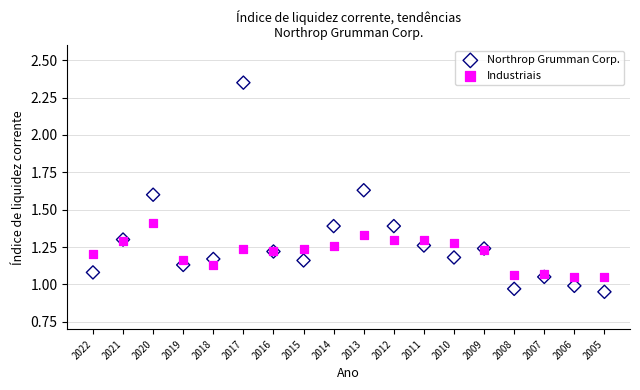

Which series reaches the minimum Y coordinate?

Northrop Grumman Corp.